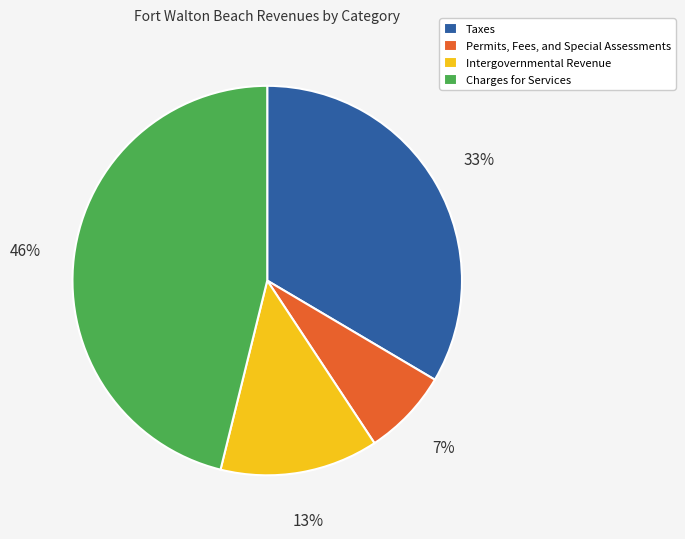

Is Intergovernmental Revenue the majority of the pie?

No